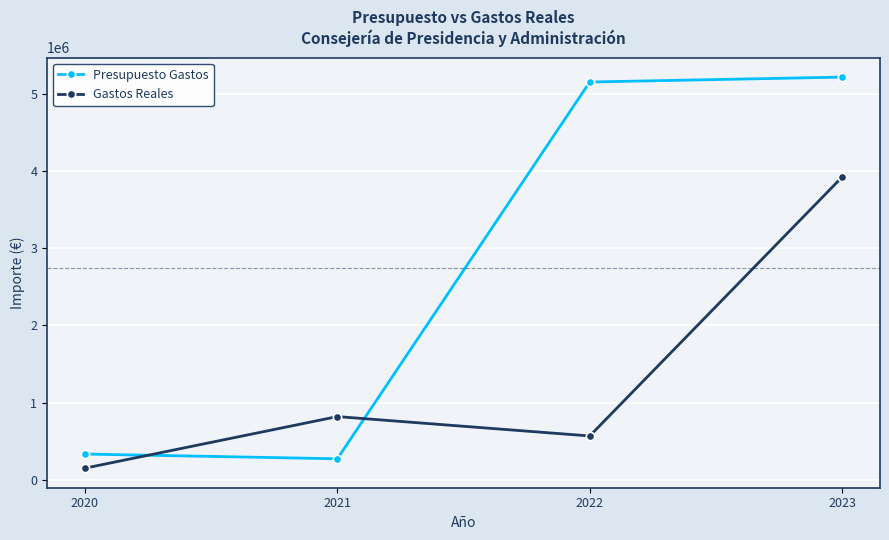

Rank the series at 2022 from lowest to highest value.

Gastos Reales, Presupuesto Gastos